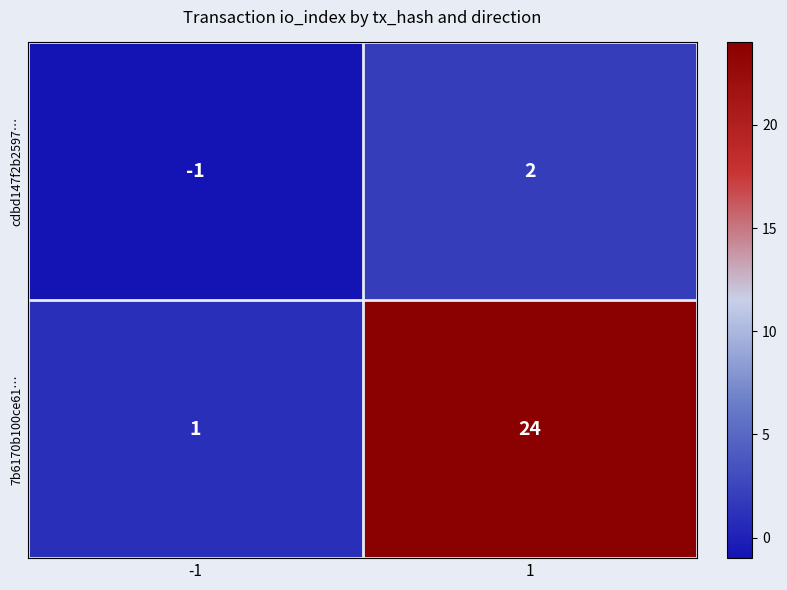

What is the minimum value shown in the chart?

-1